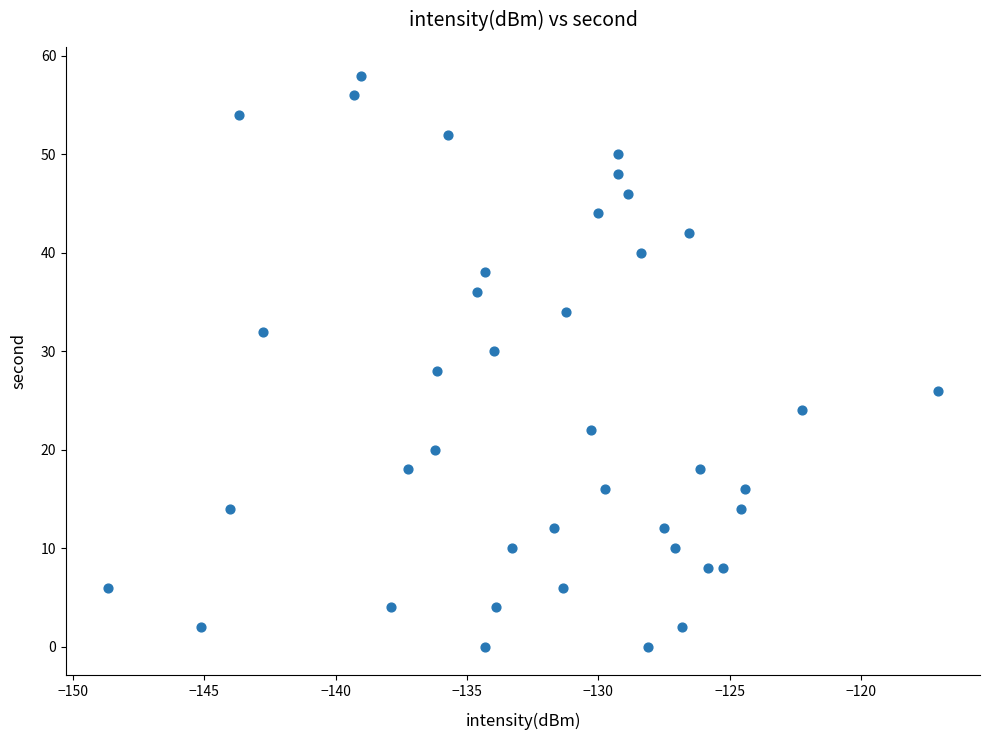

What is the range of Y values (max minus min)?

58